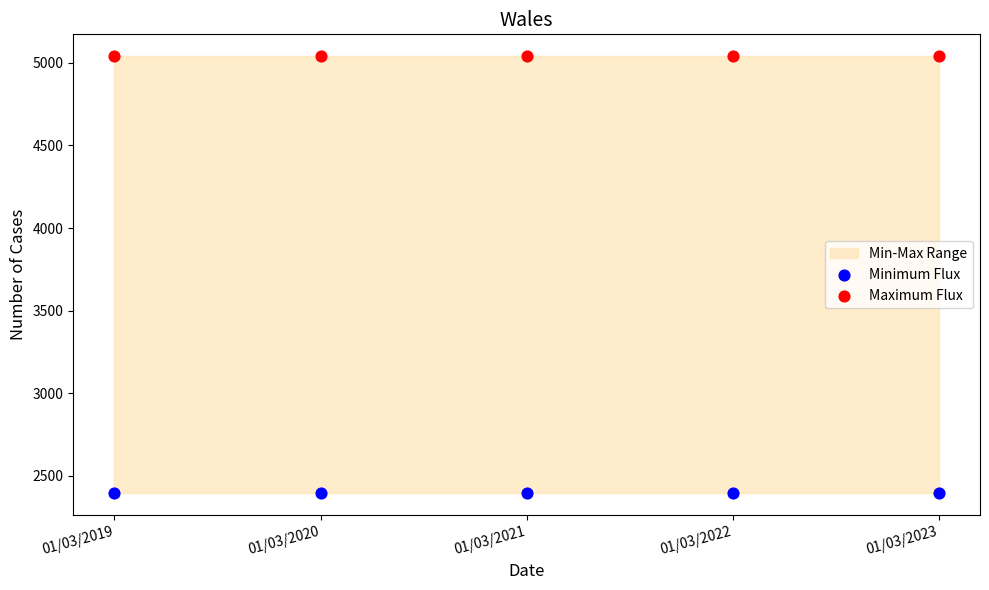

Which series contains the highest Y value?

Maximum Flux